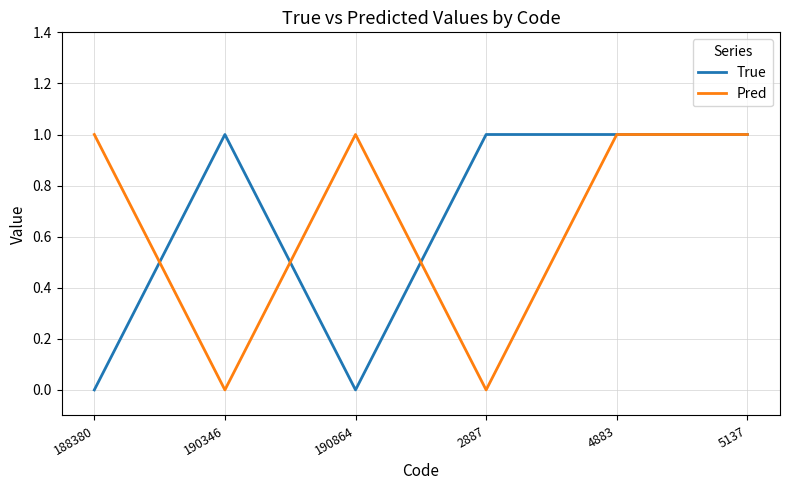

What are all the series names shown in the legend?

True, Pred